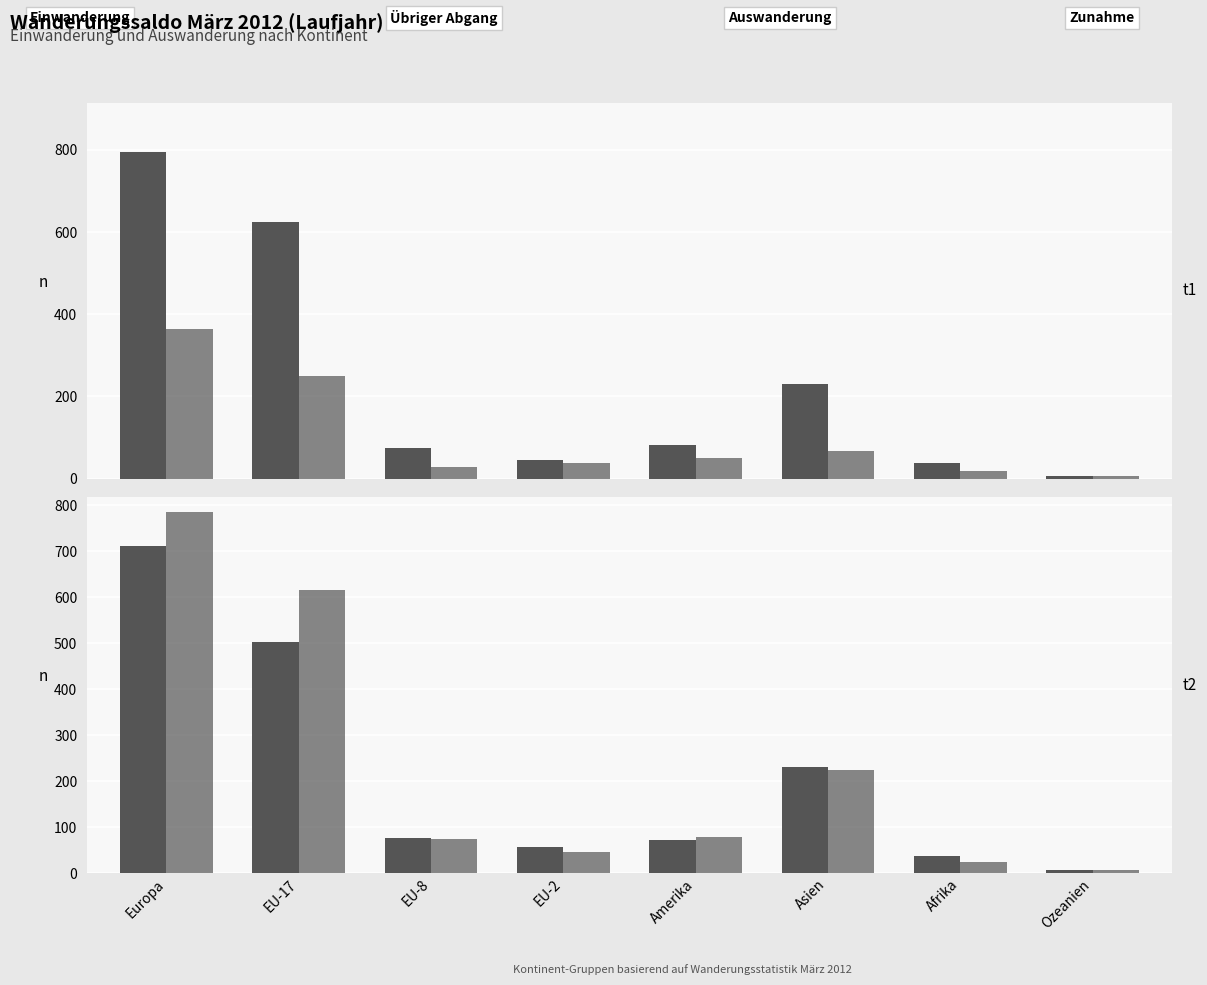

Which label corresponds to the smallest value in the chart?

Ozeanien